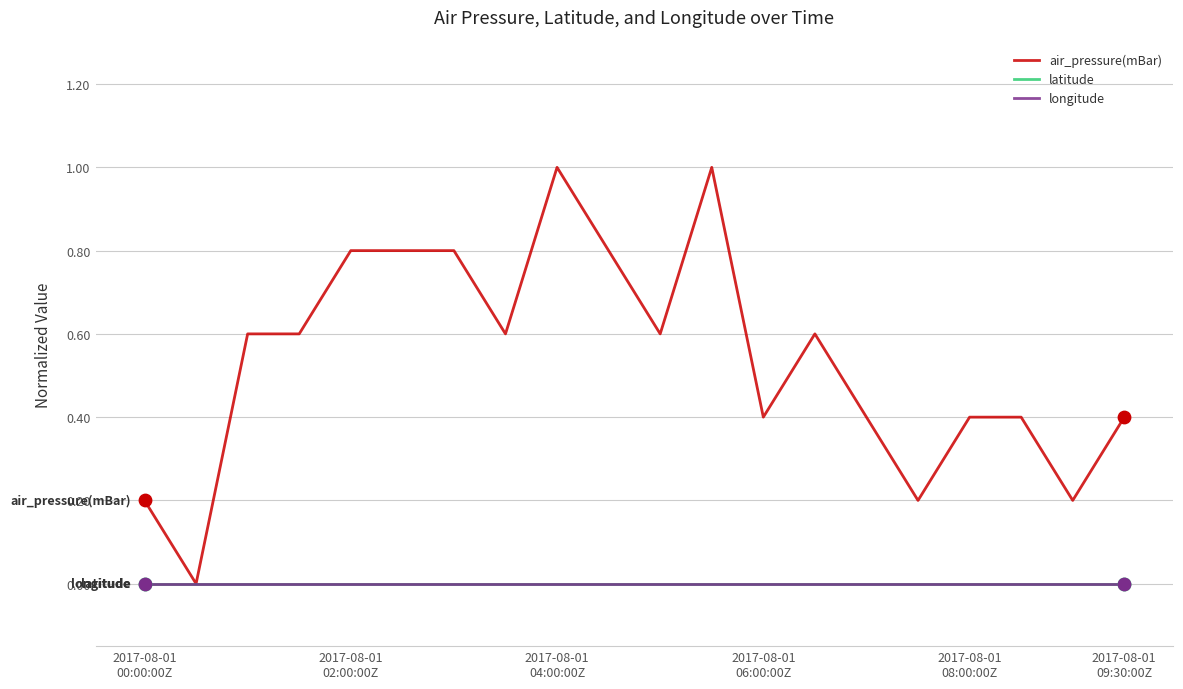

Does the chart have visible grid lines?

Yes